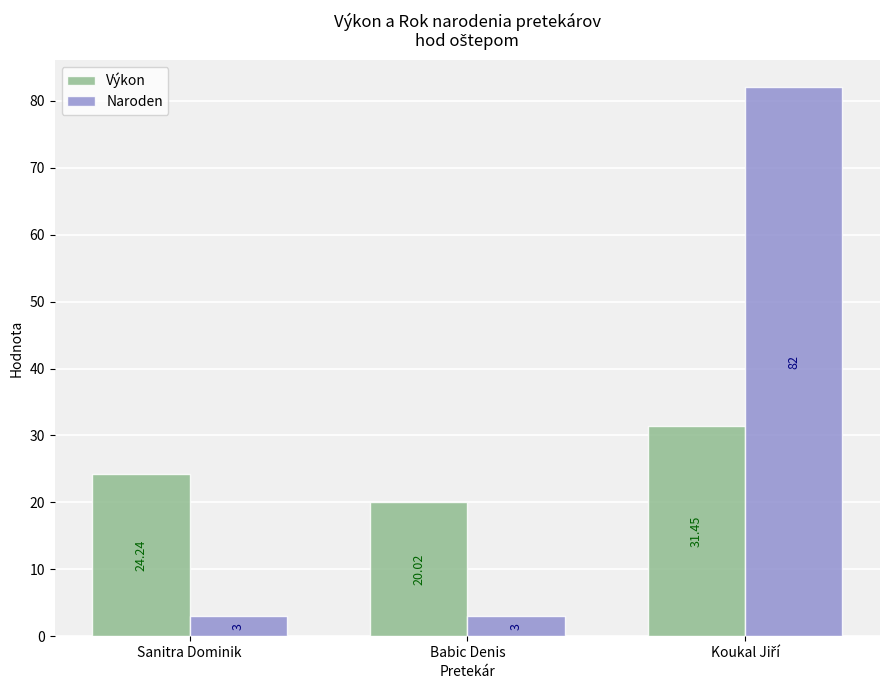

Rank the series by their average value, from lowest to highest.

Výkon, Naroden